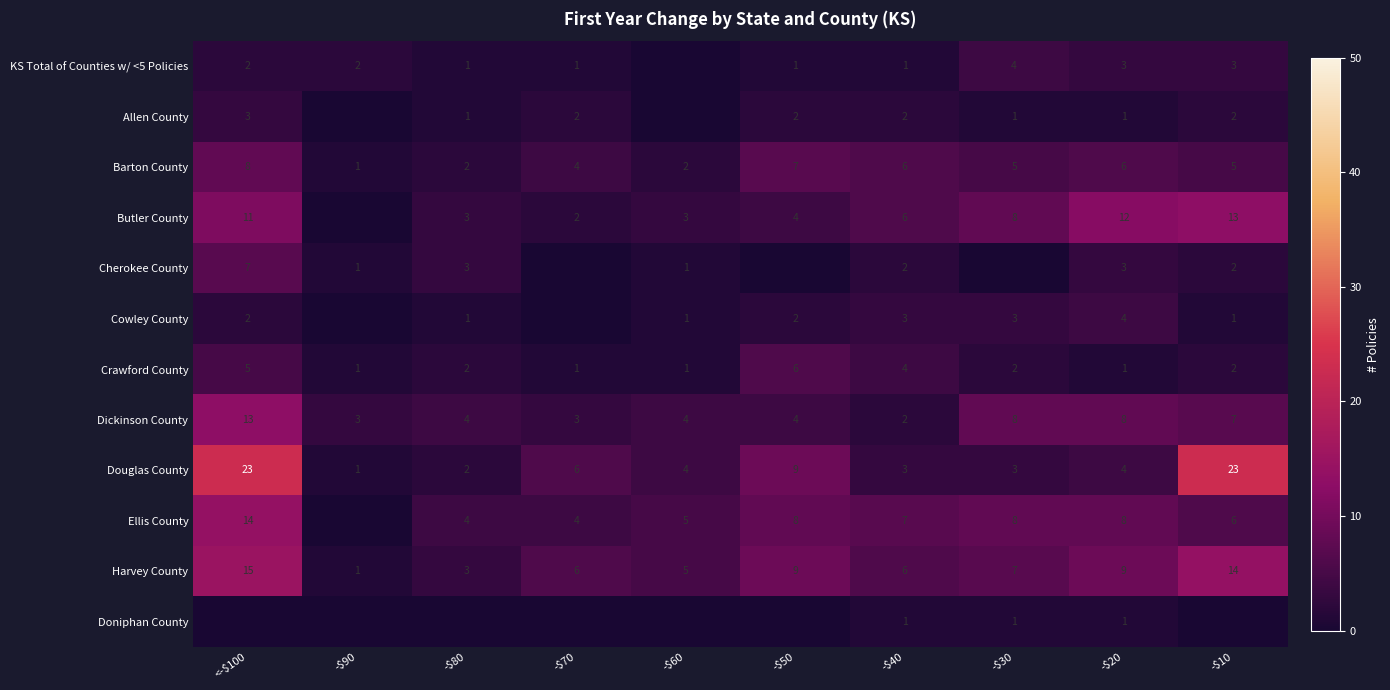

At which label does Crawford County reach its peak?

-$50